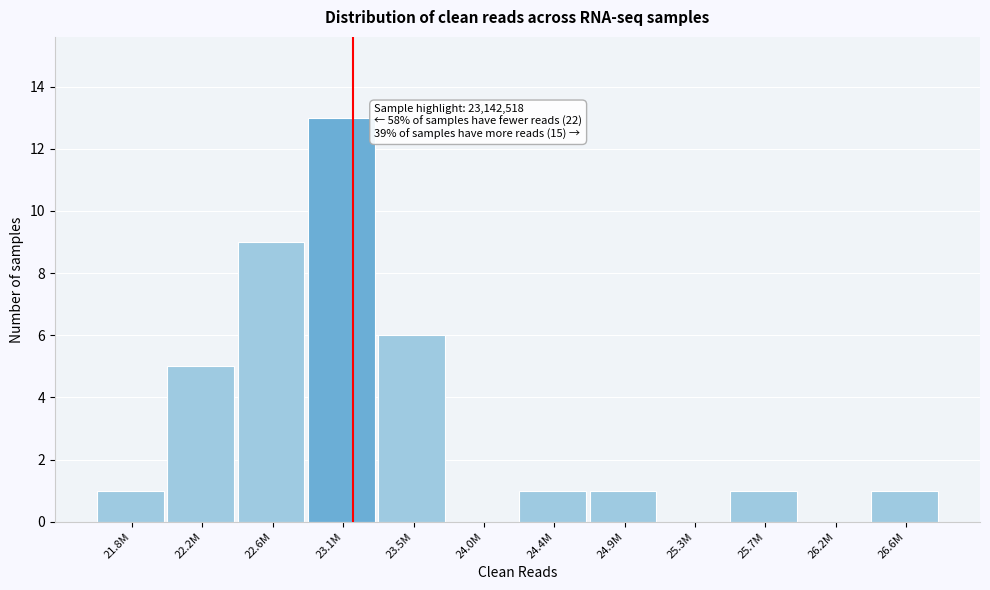

Reading right to left, what are all the values shown in this chart?

26.6M=1	26.2M=0	25.7M=1	25.3M=0	24.9M=1	24.4M=1	24.0M=0	23.5M=6	23.1M=13	22.6M=9	22.2M=5	21.8M=1